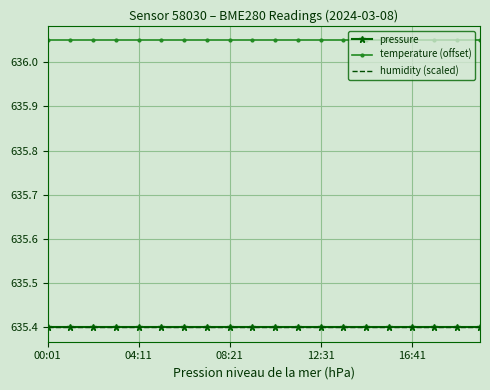

What is the maximum value for pressure?

635.4